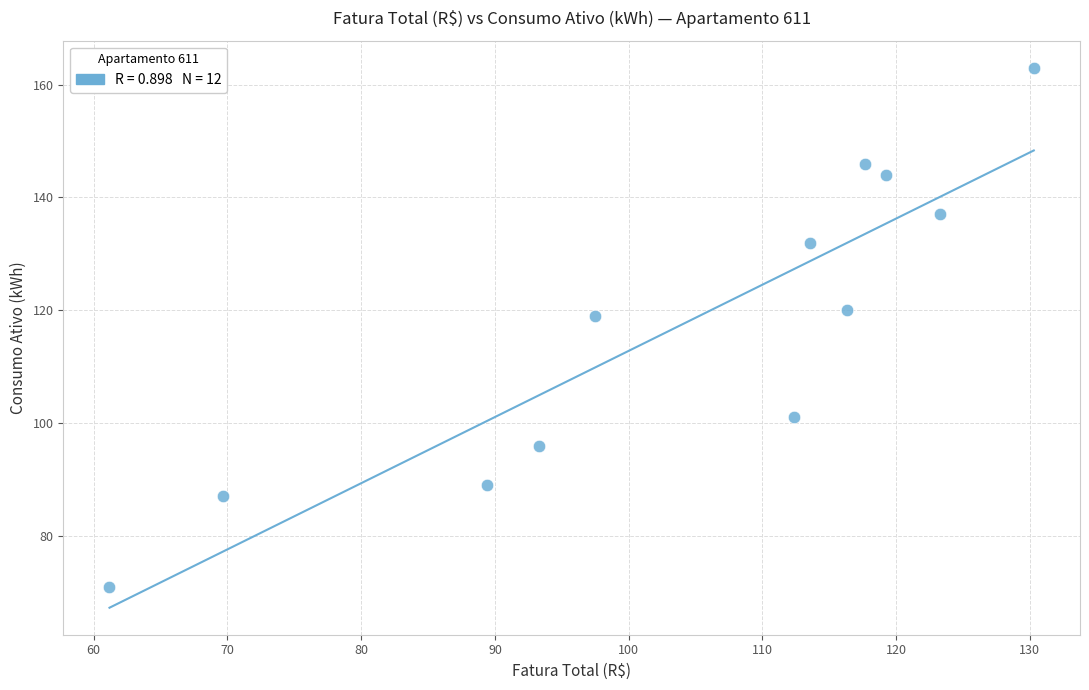

What is the average Y value?

117